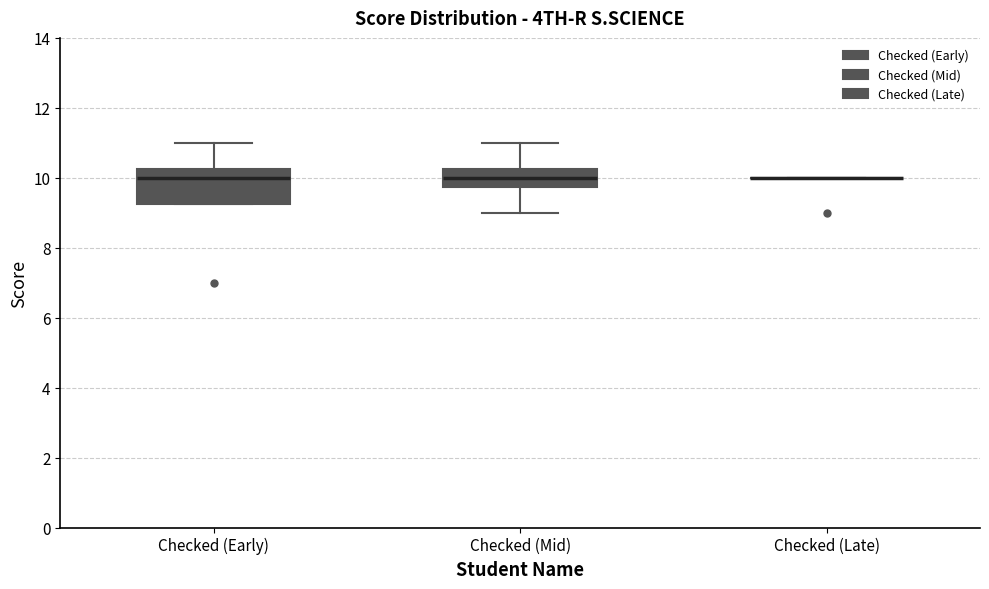

Which box is the tallest, from its lower edge to its upper edge?

Checked (Early)